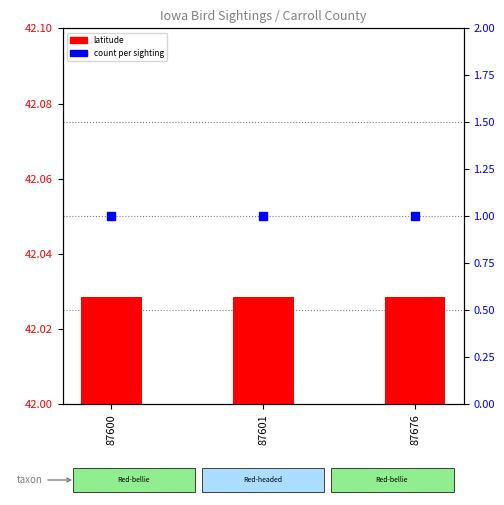

What are all the series names shown in the legend?

latitude, count per sighting